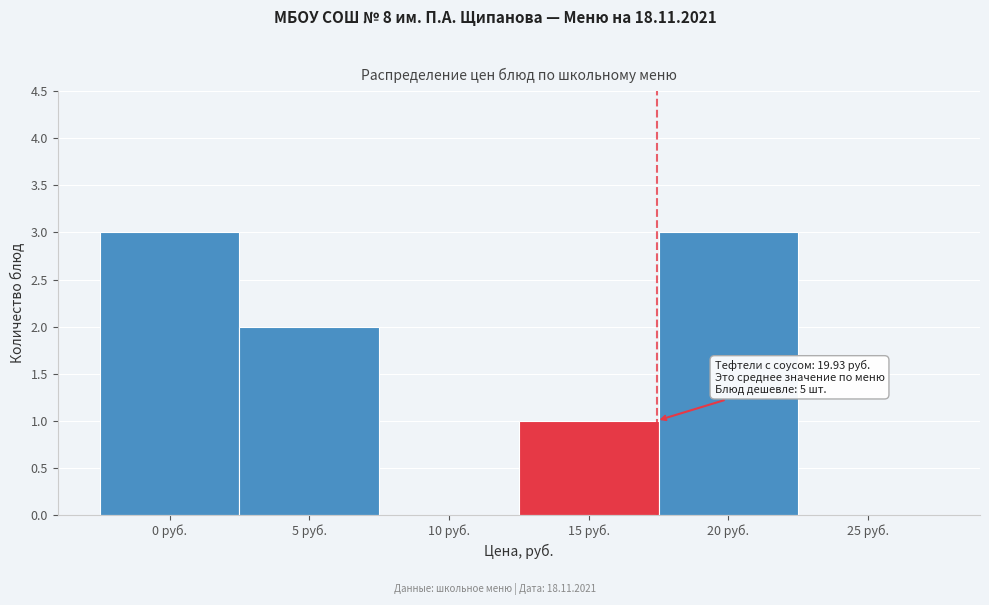

Reading right to left, what are all the values shown in this chart?

25 руб.=0	20 руб.=3	15 руб.=1	10 руб.=0	5 руб.=2	0 руб.=3